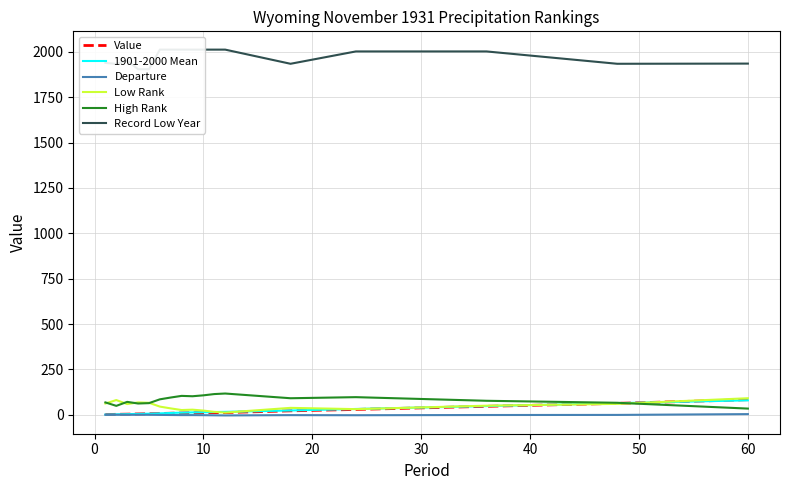

What is the highest value of the Value series?

83.1